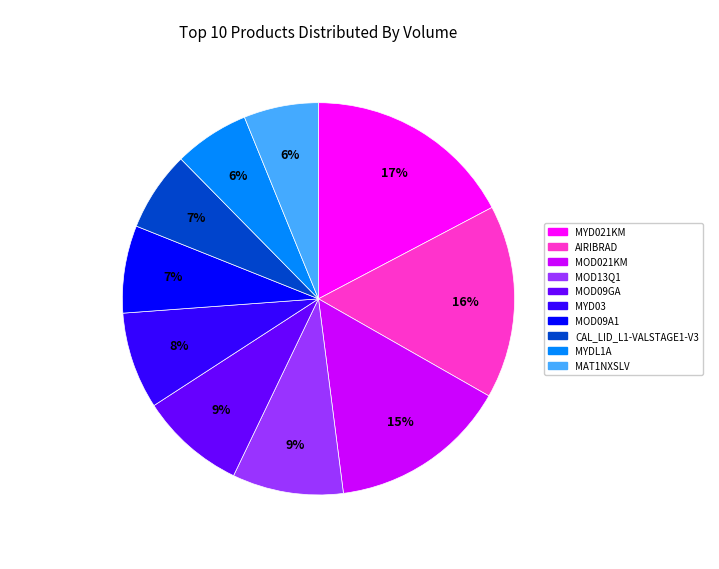

How many slices are in this pie chart?

10